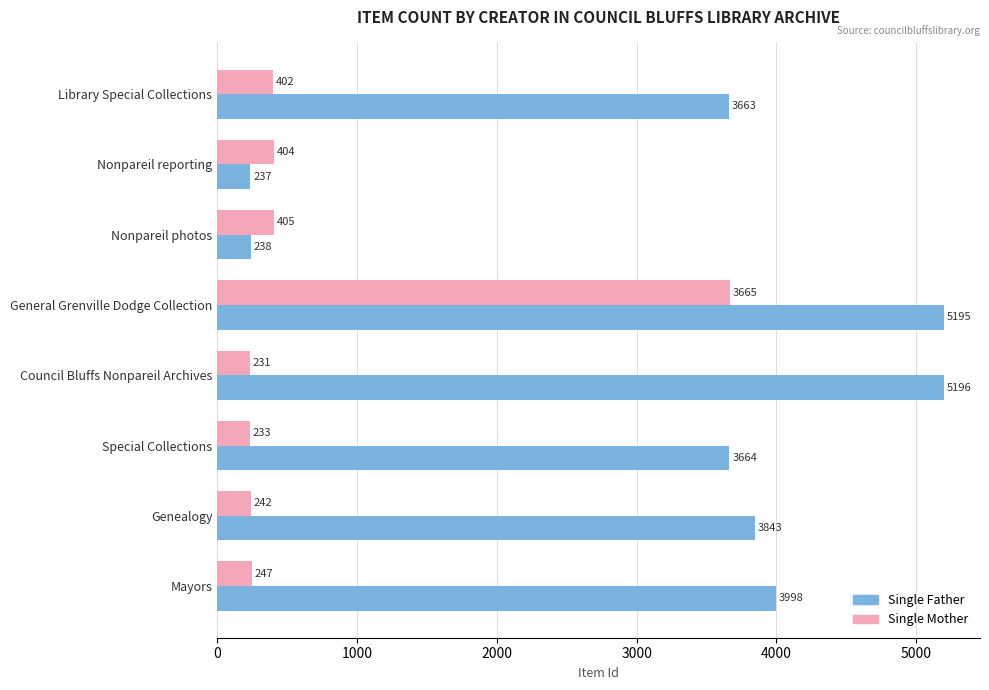

What is the difference between the maximum and minimum values in the Single Mother series?

3434